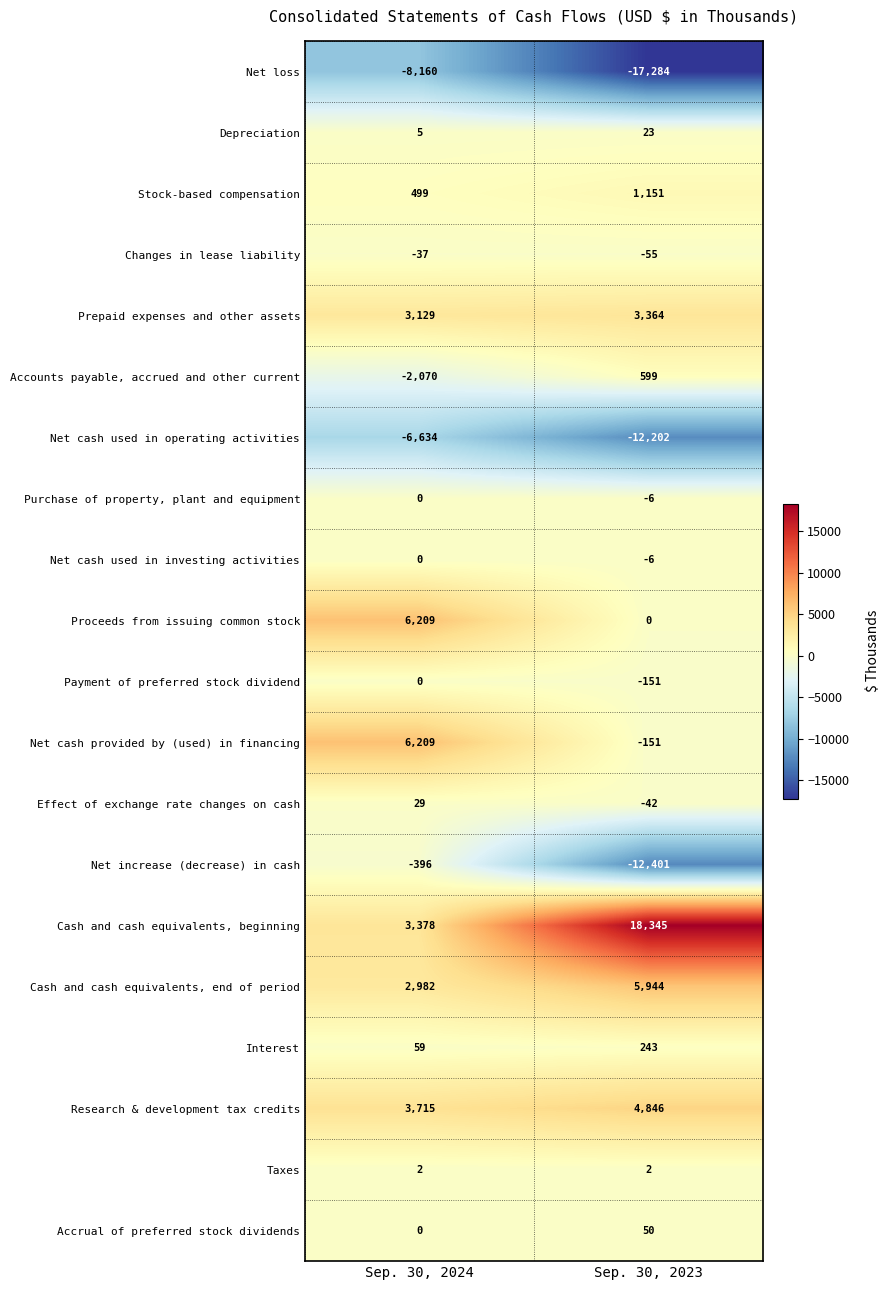

The Taxes series shows 2 at Sep. 30, 2023. True or false?

True